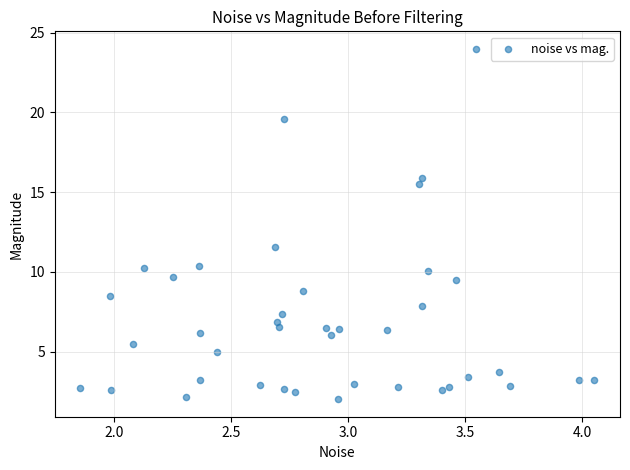

What Y value in the scatter plot is closest to 12?

11.5